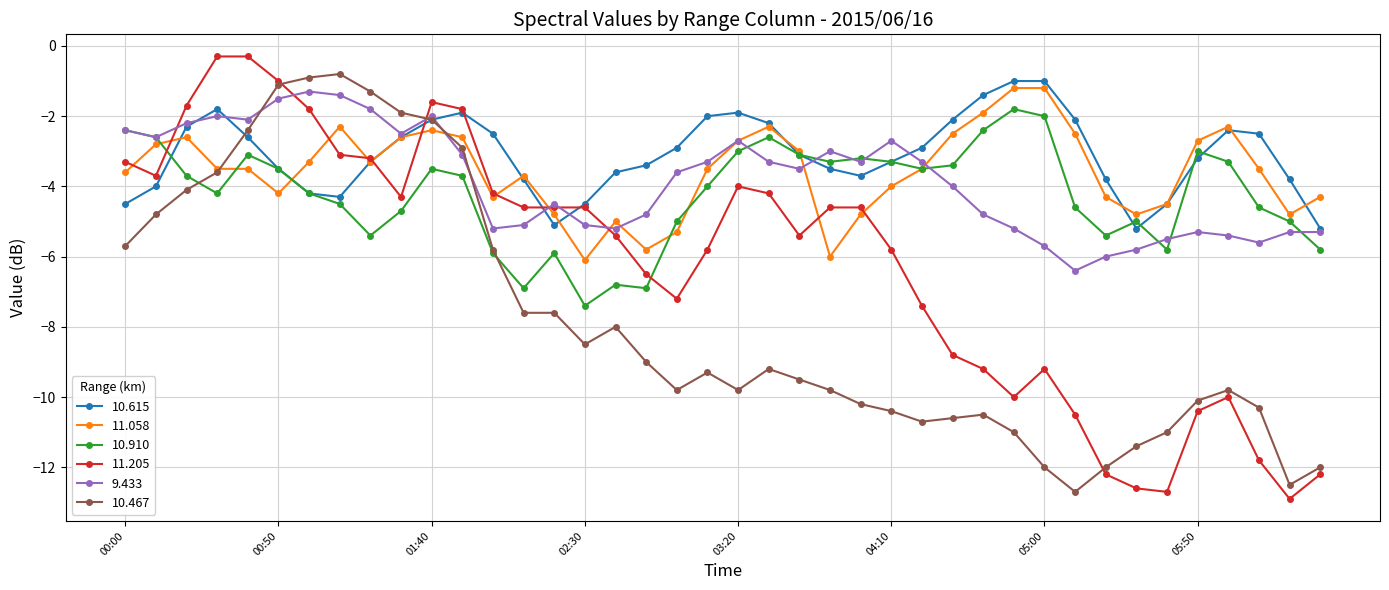

What is the minimum value for 11.205?

-12.9